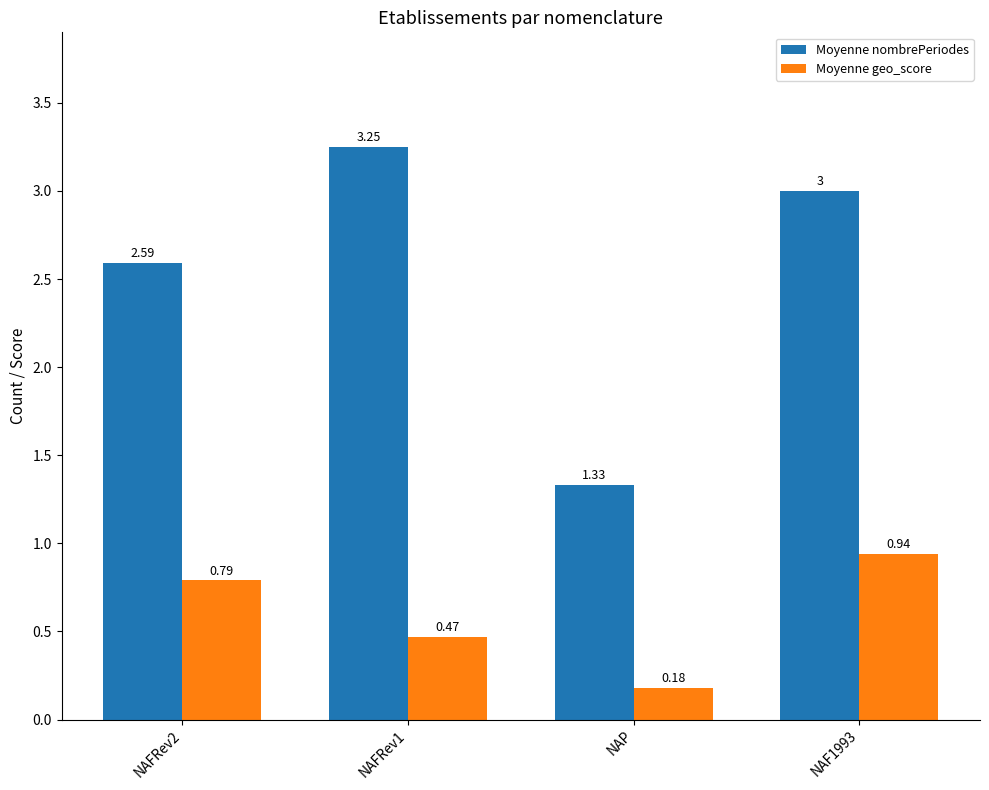

List the series in order of their overall mean, highest first.

Moyenne nombrePeriodes, Moyenne geo_score